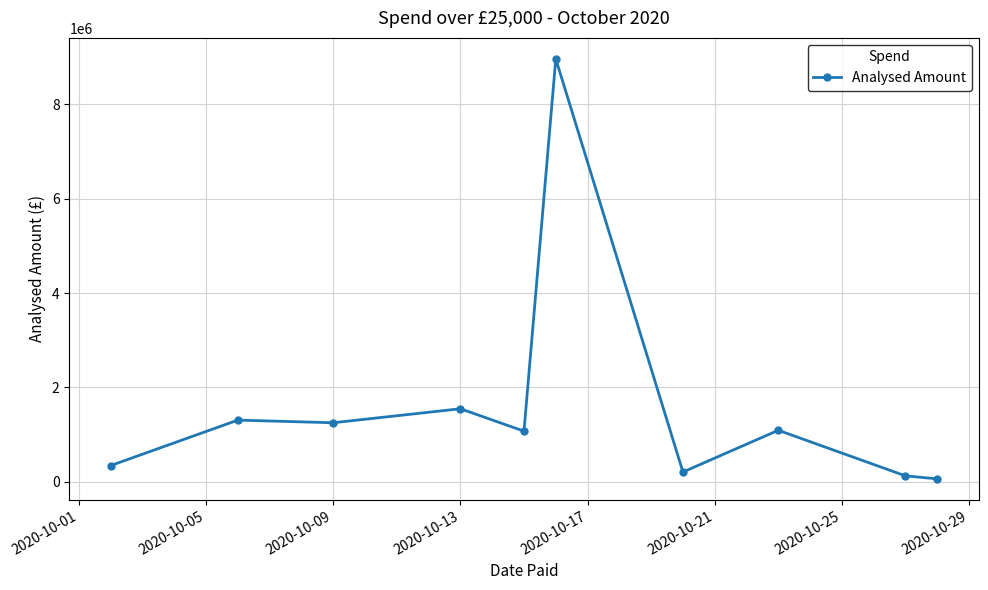

What is the value of the 1st point from the left?

346066.2